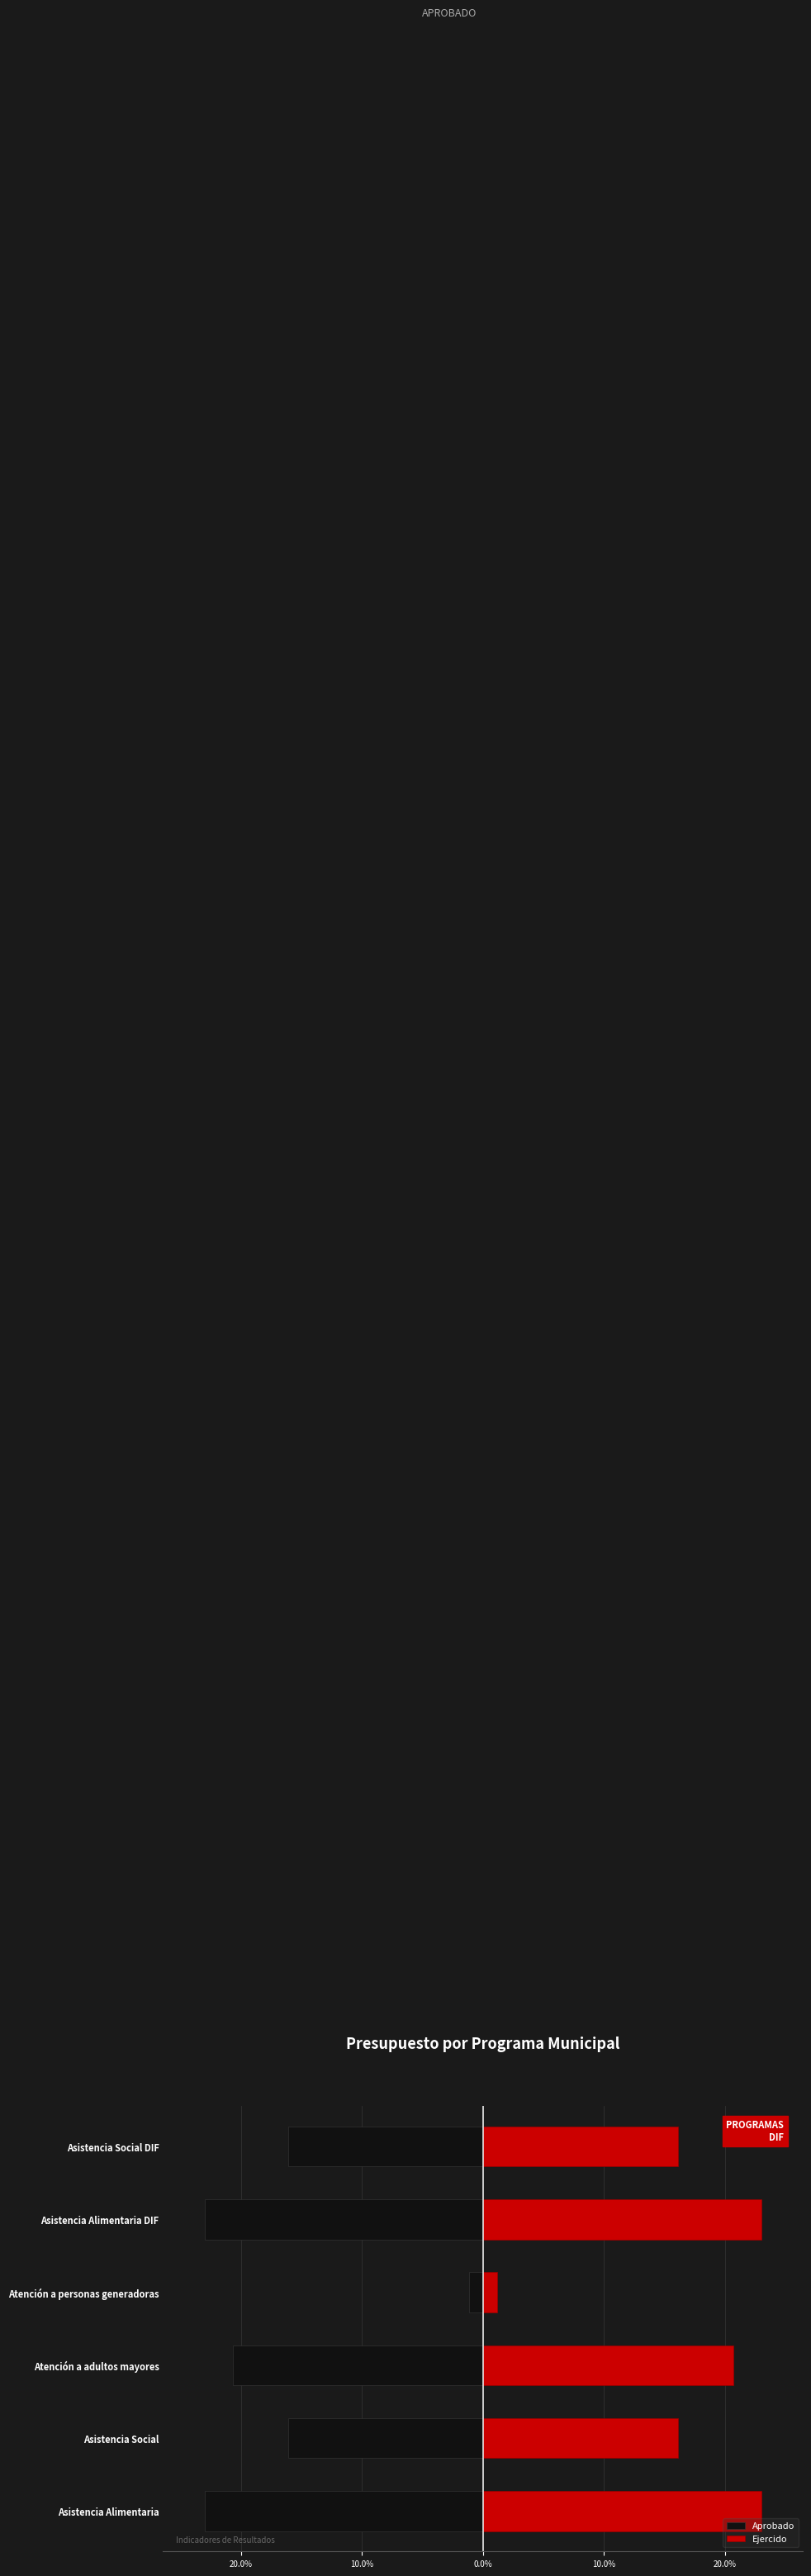

Is it true that Aprobado equals -1.1 at Atención a personas generadoras?

True